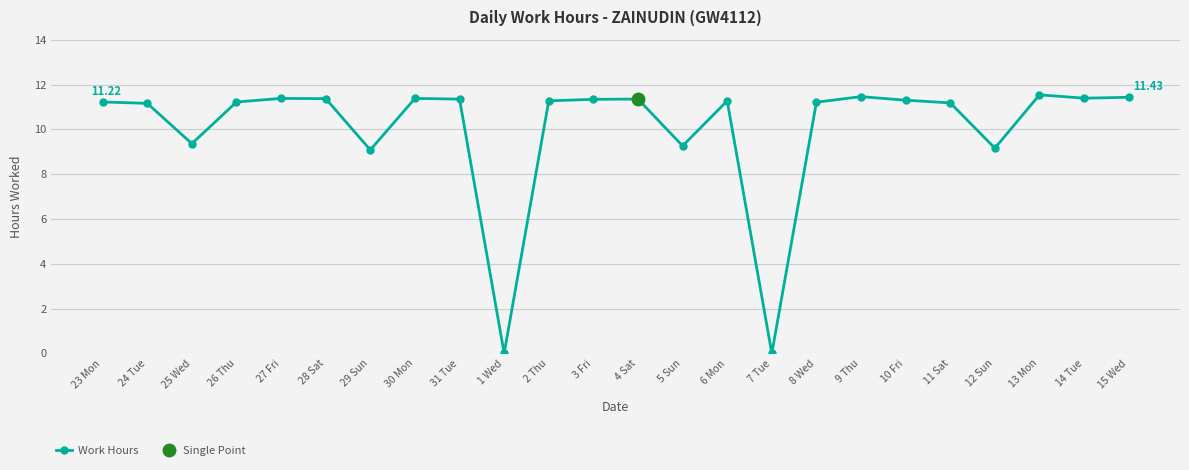

At which category does the chart reach its peak across all series?

13 Mon